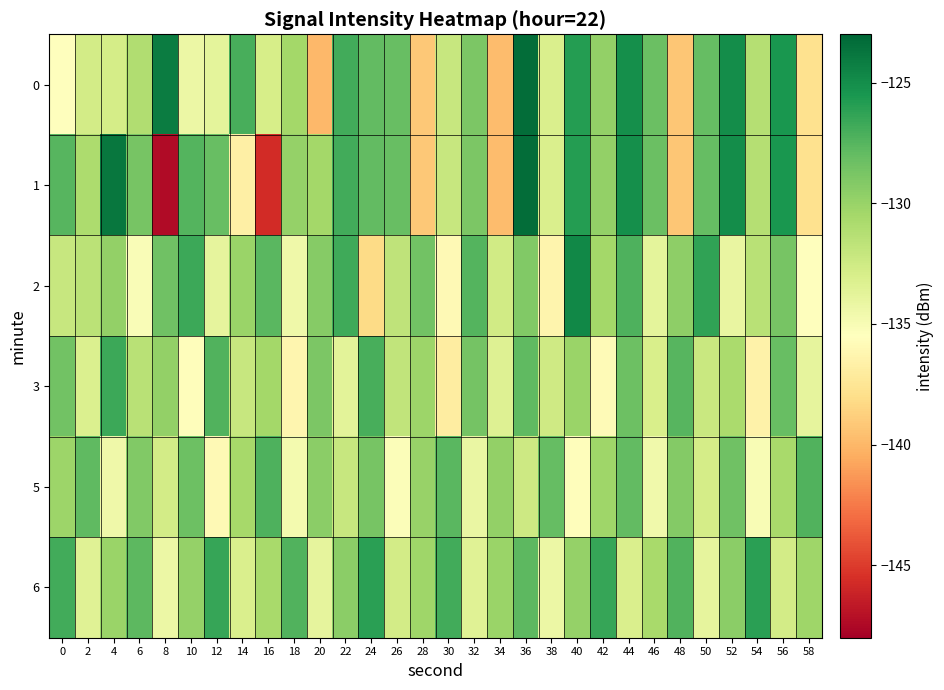

Reading left to right, list all the values displayed in this chart.

0: 0=-135.5	2=-132.7	4=-132.8	6=-131.0	8=-124.2	10=-134.3	12=-133.8	14=-127.1	16=-132.9	18=-130.5	20=-139.9	22=-126.8	24=-127.9	26=-128.1	28=-139.2	30=-132.1	32=-128.9	34=-139.7	36=-123.3	38=-133.1	40=-125.9	42=-129.8	44=-125.1	46=-128.2	48=-139.3	50=-128.1	52=-125.0	54=-131.2	56=-125.5	58=-137.8
1: 0=-127.5	2=-130.9	4=-123.8	6=-128.7	8=-147.4	10=-127.5	12=-128.1	14=-136.8	16=-145.7	18=-129.9	20=-130.5	22=-126.8	24=-127.9	26=-128.1	28=-139.2	30=-132.1	32=-128.9	34=-139.7	36=-123.3	38=-133.1	40=-125.9	42=-129.8	44=-125.1	46=-128.2	48=-139.3	50=-128.1	52=-125.0	54=-131.2	56=-125.5	58=-137.8
2: 0=-132.1	2=-131.5	4=-129.8	6=-135.2	8=-128.4	10=-126.7	12=-133.9	14=-130.1	16=-127.6	18=-134.5	20=-129.3	22=-126.8	24=-138.2	26=-131.7	28=-128.5	30=-135.9	32=-127.4	34=-132.6	36=-129.1	38=-136.3	40=-124.7	42=-130.5	44=-127.2	46=-133.8	48=-129.6	50=-126.3	52=-134.1	54=-131.4	56=-128.7	58=-135.5
3: 0=-128.5	2=-133.2	4=-126.7	6=-131.4	8=-129.8	10=-135.6	12=-127.3	14=-132.1	16=-130.5	18=-136.2	20=-128.9	22=-133.7	24=-127.1	26=-131.8	28=-130.2	30=-136.9	32=-128.6	34=-133.4	36=-127.8	38=-132.5	40=-130.1	42=-135.8	44=-128.3	46=-133.0	48=-127.5	50=-132.2	52=-130.8	54=-136.5	56=-128.1	58=-133.9
5: 0=-130.2	2=-127.8	4=-134.5	6=-129.1	8=-132.7	10=-128.3	12=-135.9	14=-130.6	16=-127.2	18=-134.8	20=-129.5	22=-132.1	24=-128.7	26=-135.3	28=-130.0	30=-127.6	32=-134.2	34=-129.8	36=-132.4	38=-128.0	40=-135.6	42=-130.3	44=-127.9	46=-134.6	48=-129.2	50=-132.8	52=-128.4	54=-135.1	56=-130.7	58=-127.3
6: 0=-126.9	2=-133.5	4=-130.1	6=-127.7	8=-134.3	10=-129.9	12=-126.5	14=-133.1	16=-130.7	18=-127.3	20=-133.9	22=-129.5	24=-126.1	26=-132.7	28=-130.3	30=-126.9	32=-133.5	34=-130.1	36=-127.7	38=-134.3	40=-129.9	42=-126.5	44=-133.1	46=-130.7	48=-127.3	50=-133.9	52=-129.5	54=-126.1	56=-132.7	58=-130.3